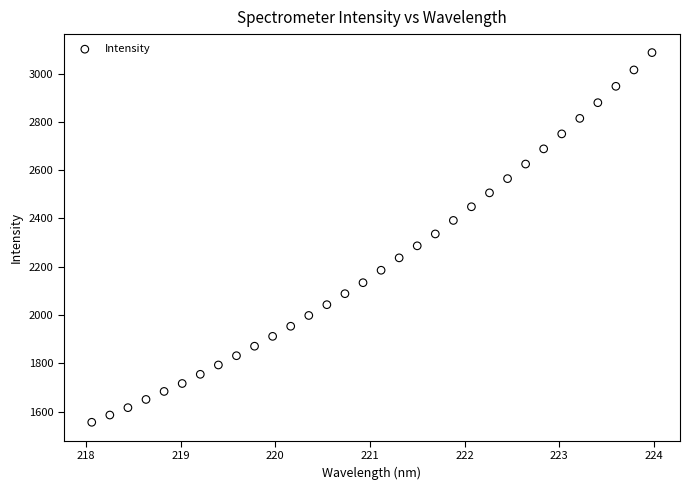

What is the range of X values (max minus min)?

5.9